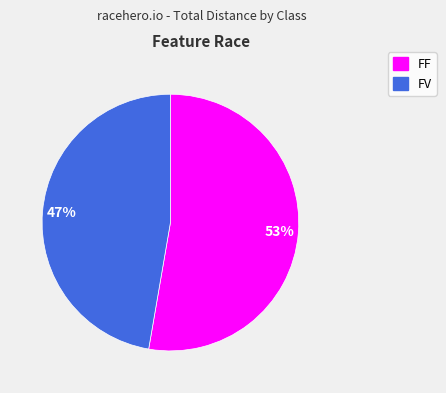

Is the sum of FV and FF greater than half?

Yes